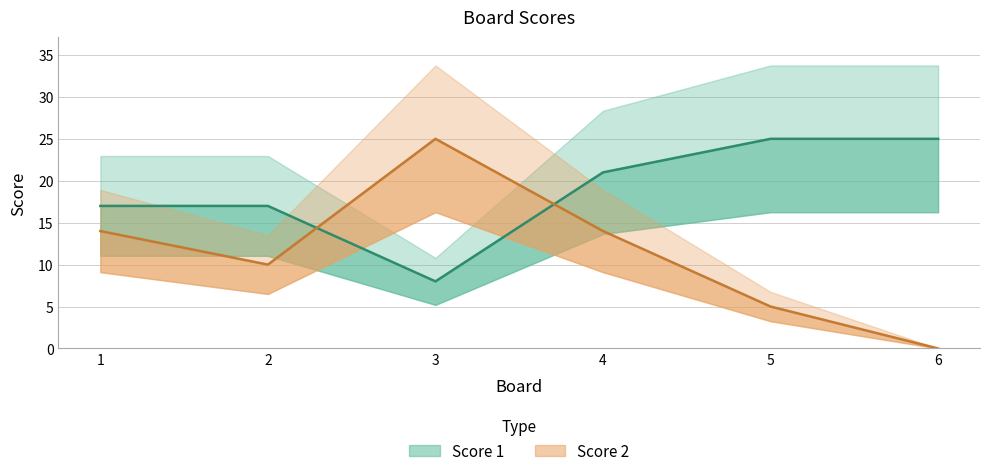

Where do Score 1 and Score 2 first cross each other?

2 and 3